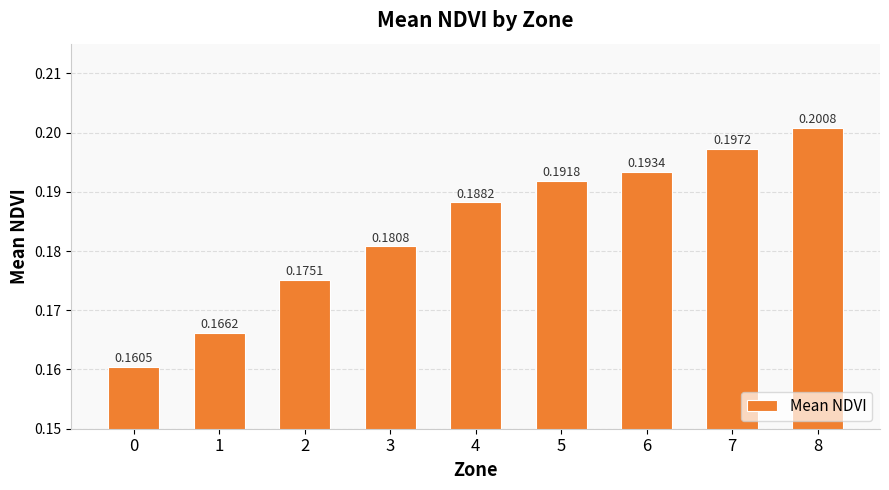

Which has a higher value, 8 or 5?

8